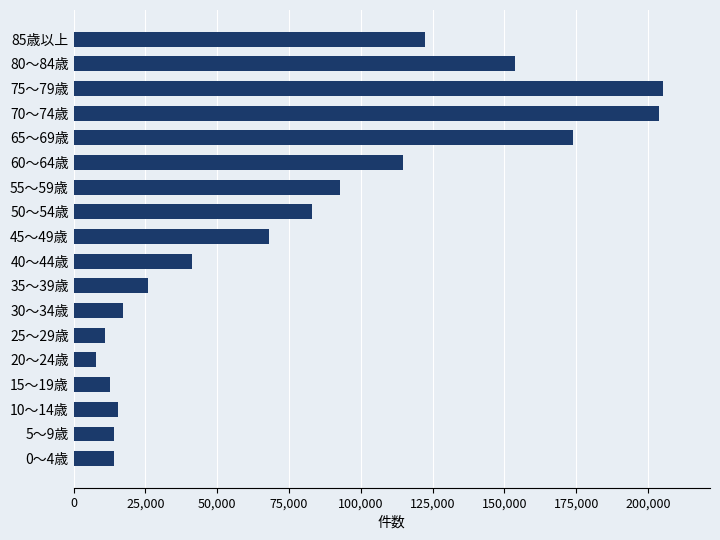

What is the approximate value at 80～84歳, to the nearest 100?

153800